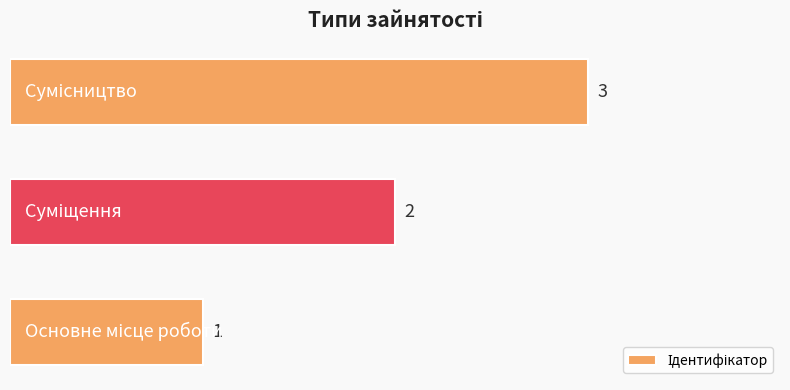

How many values are between 1 and 3?

3